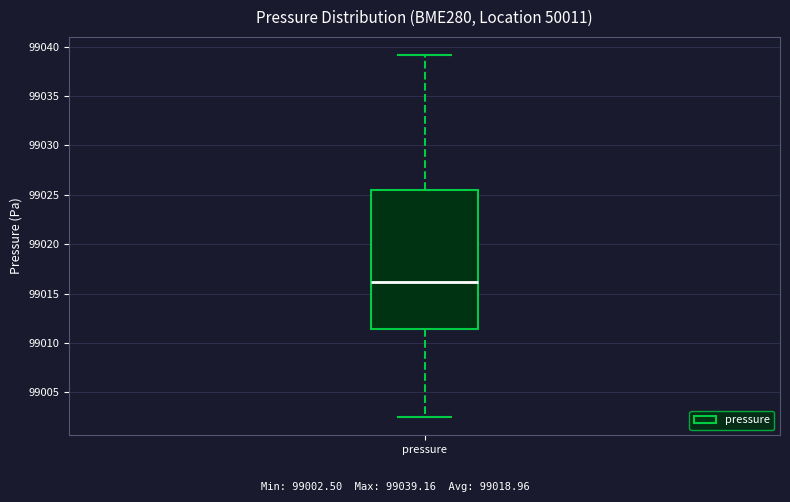

Where is the lower edge of the box for pressure on the y-axis? The values are not printed on the chart, so give them approximately, as read against the axis.

99011.5